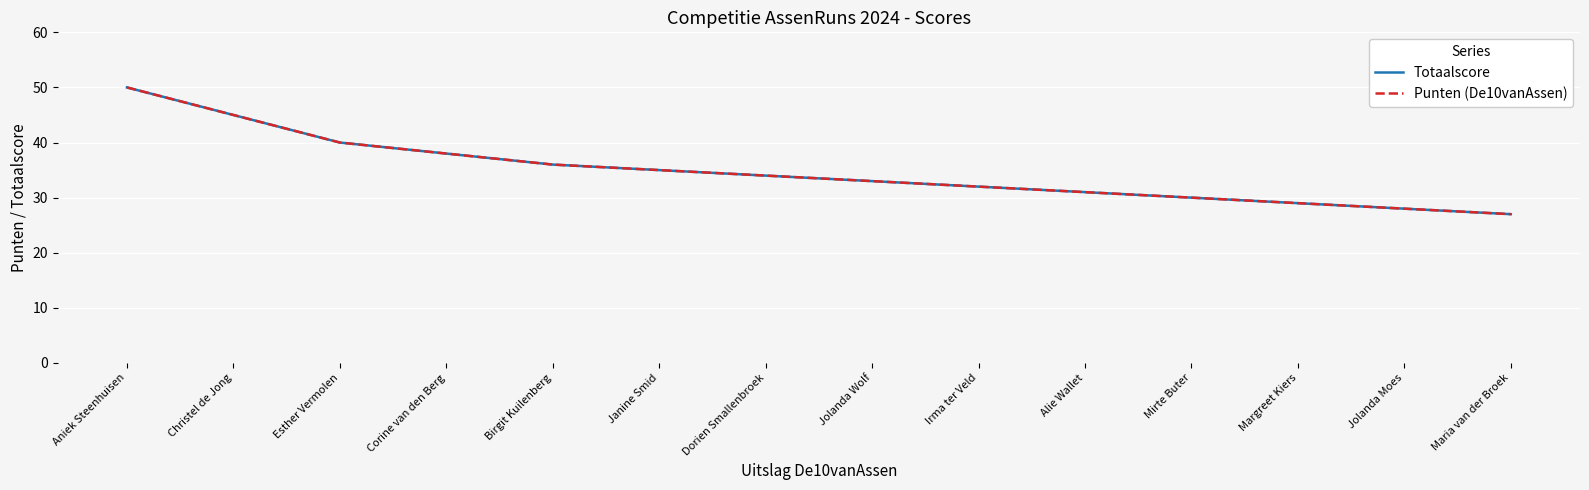

Is this an area chart (filled region under the line)?

No